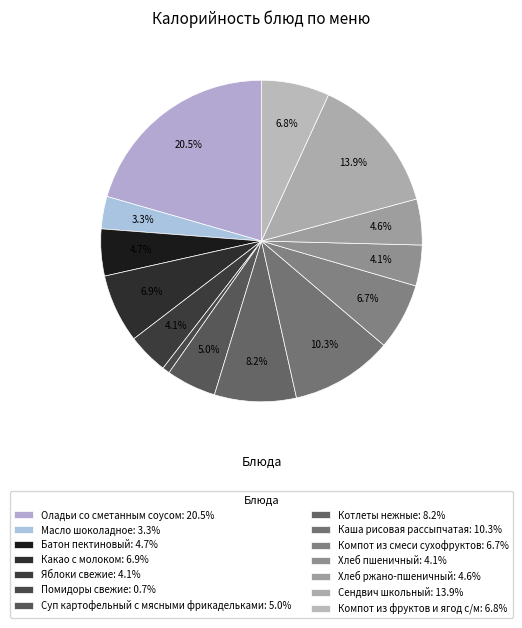

To the nearest percent, what portion does Какао с молоком represent?

7%